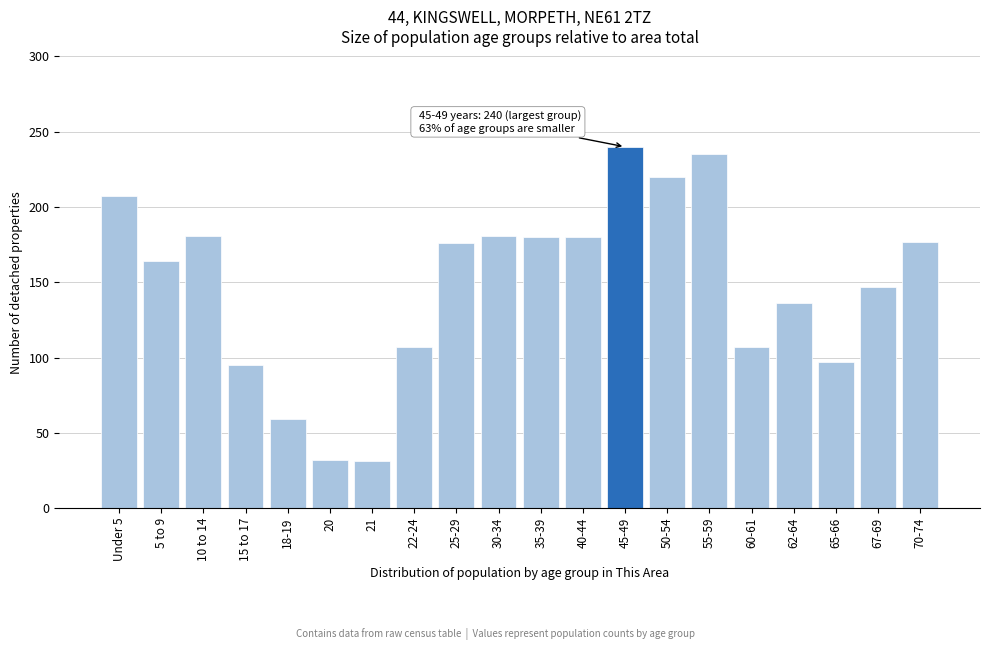

True or false: the data shows 147 at 15 to 17.

False